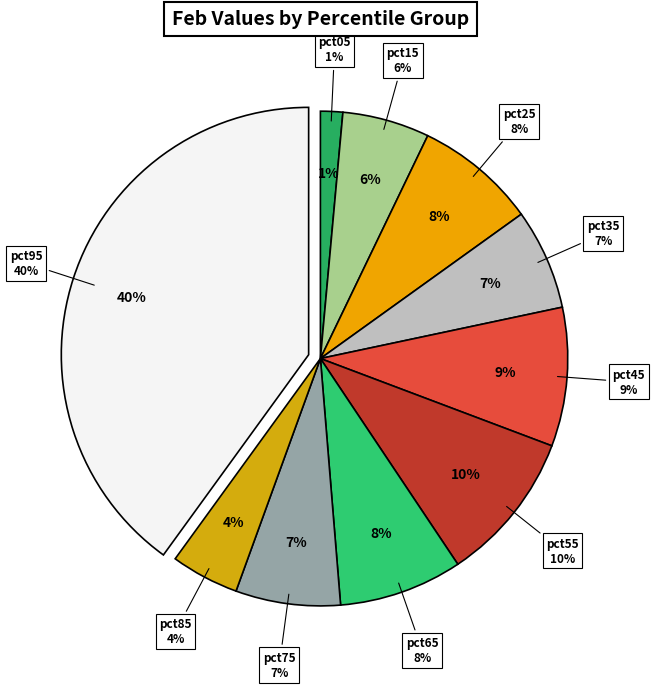

Rank the categories by value from lowest to highest.

pct05, pct85, pct15, pct35, pct75, pct25, pct65, pct45, pct55, pct95